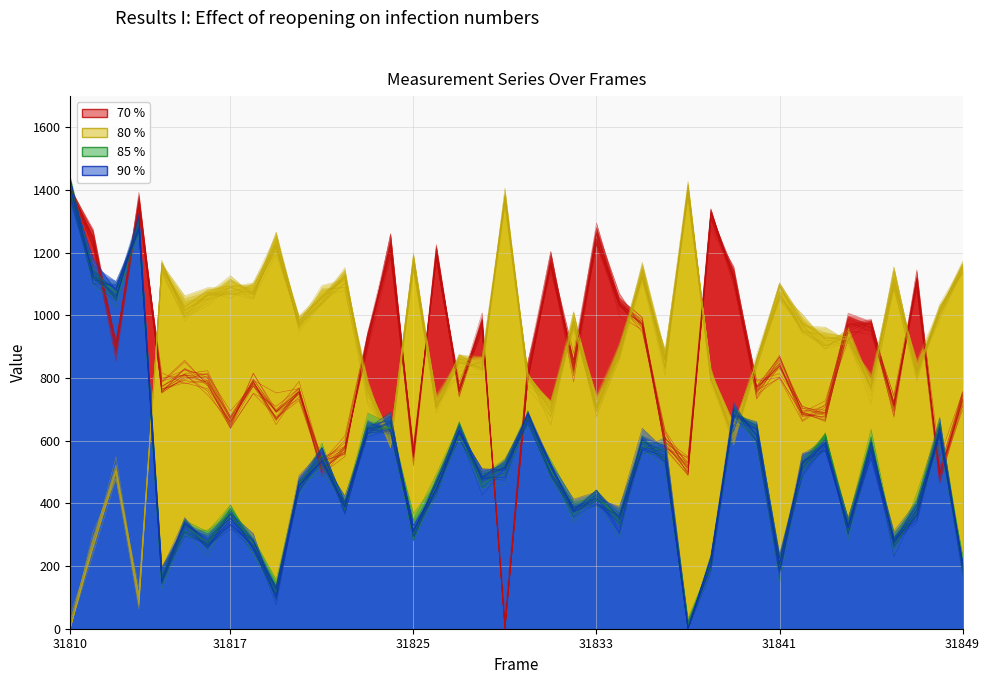

The value of Series D (col_516) at 8 is 357.0. True or false?

False